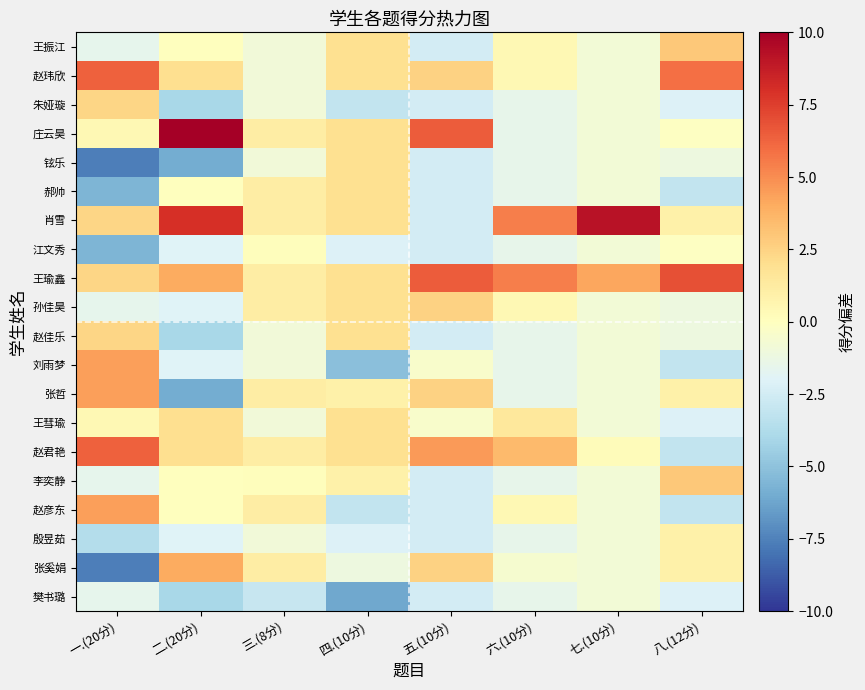

At how many categories does at least one series exceed 4?

6